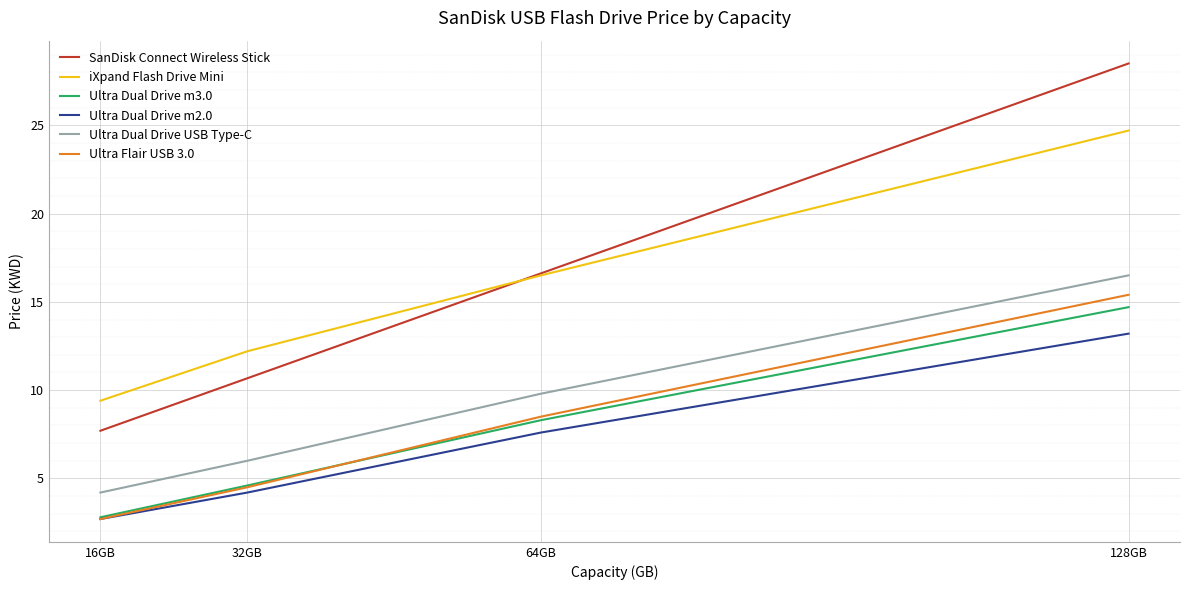

The Ultra Dual Drive USB Type-C series shows 15.7 at 64GB. True or false?

False